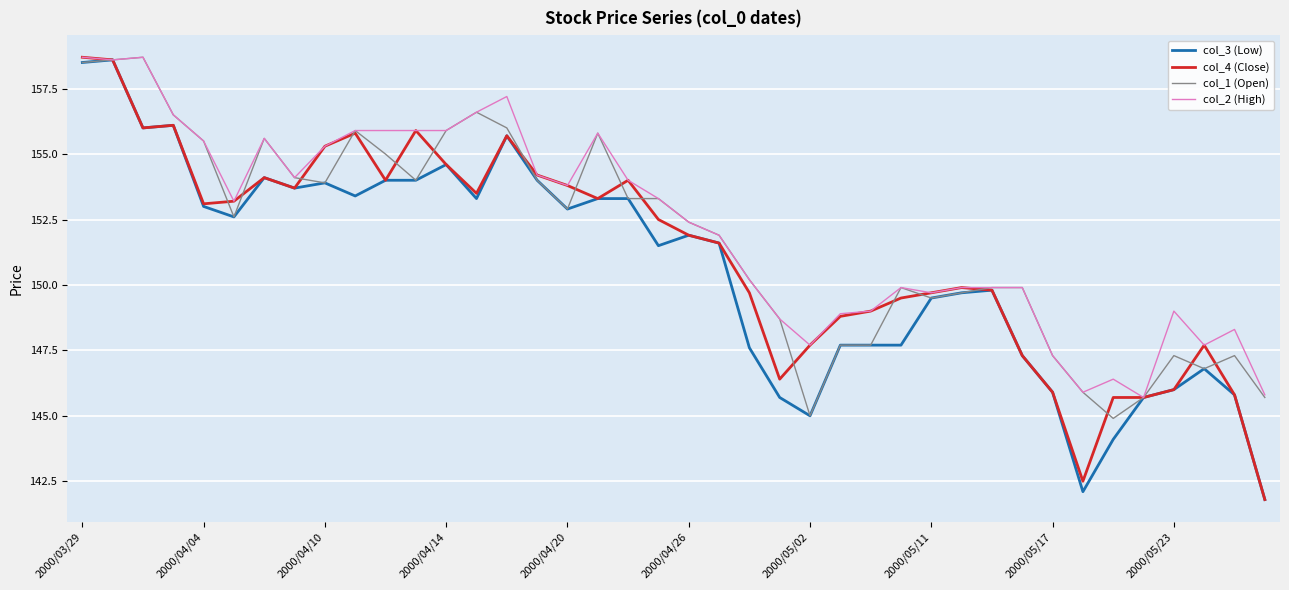

What is the minimum value shown in the chart?

141.8